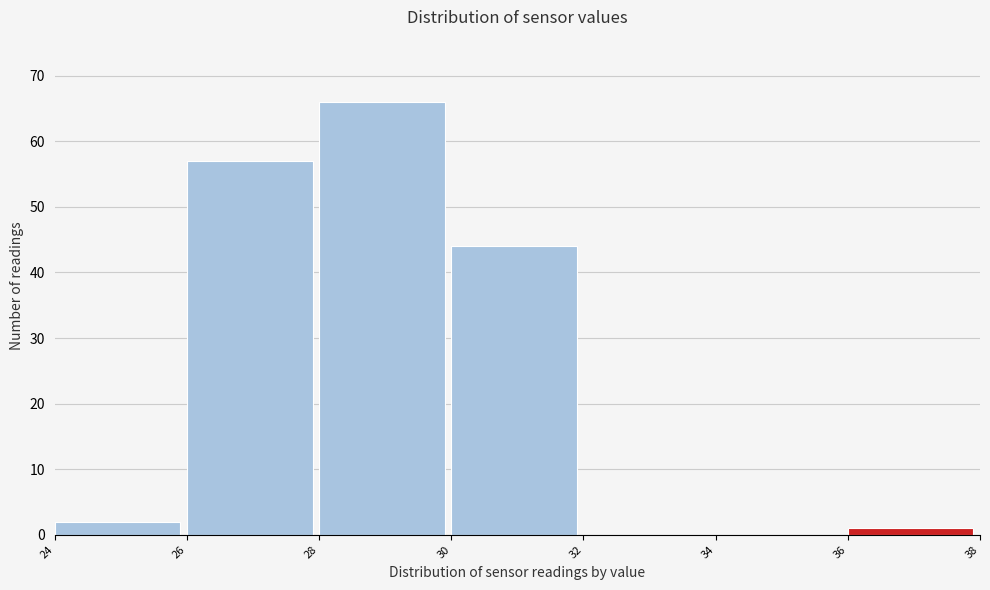

Which range on the x-axis has the tallest bar?

28 to 30